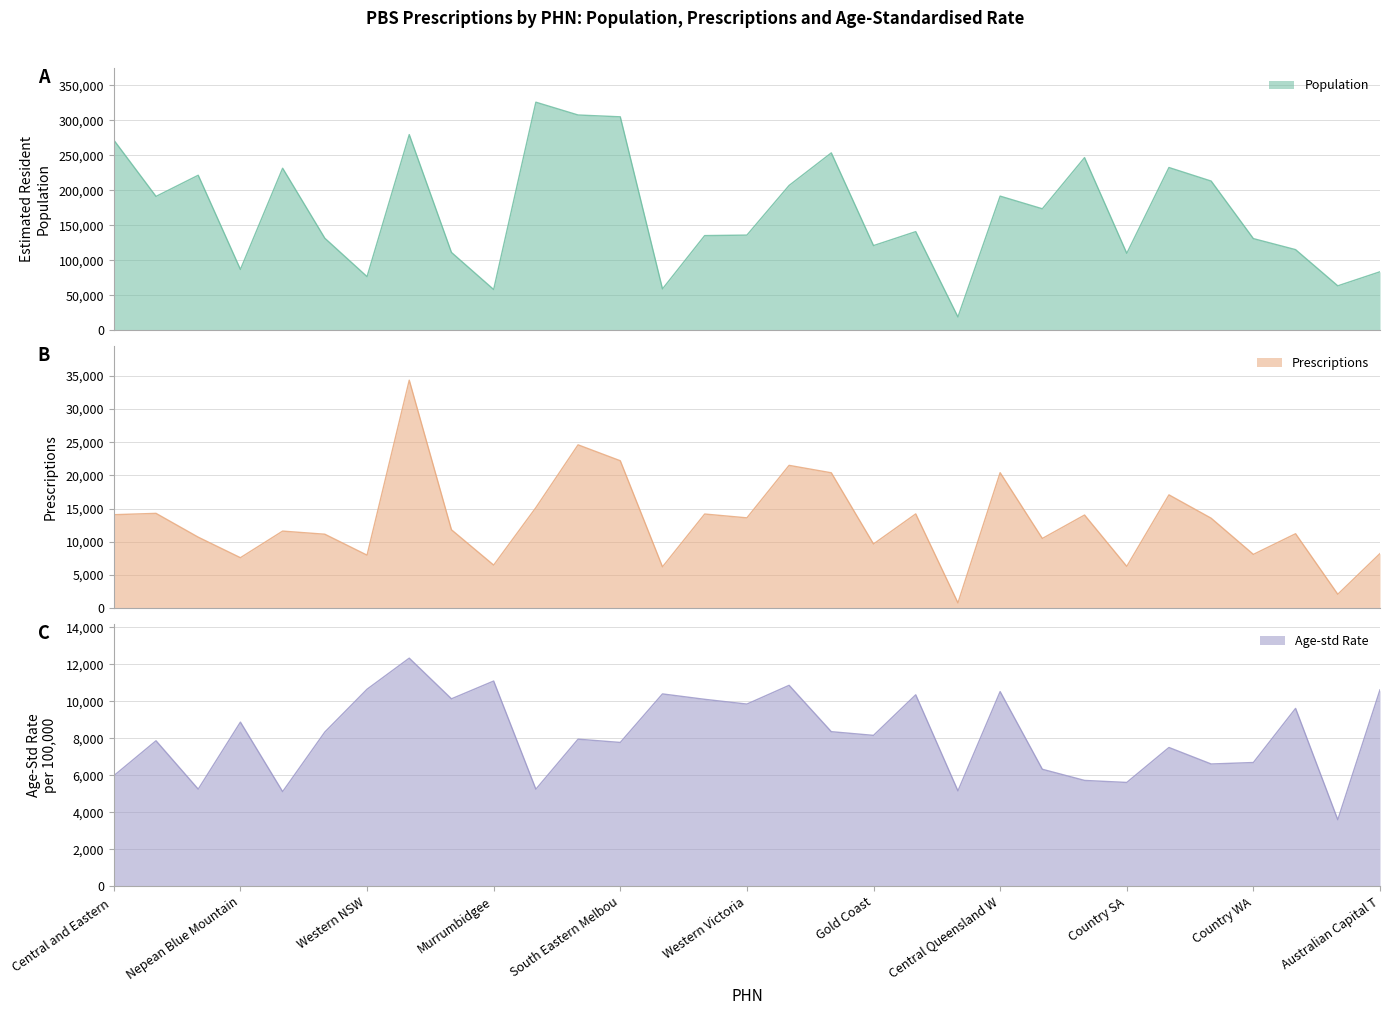

What is the label of the 2nd point from the left?

Northern Sydney